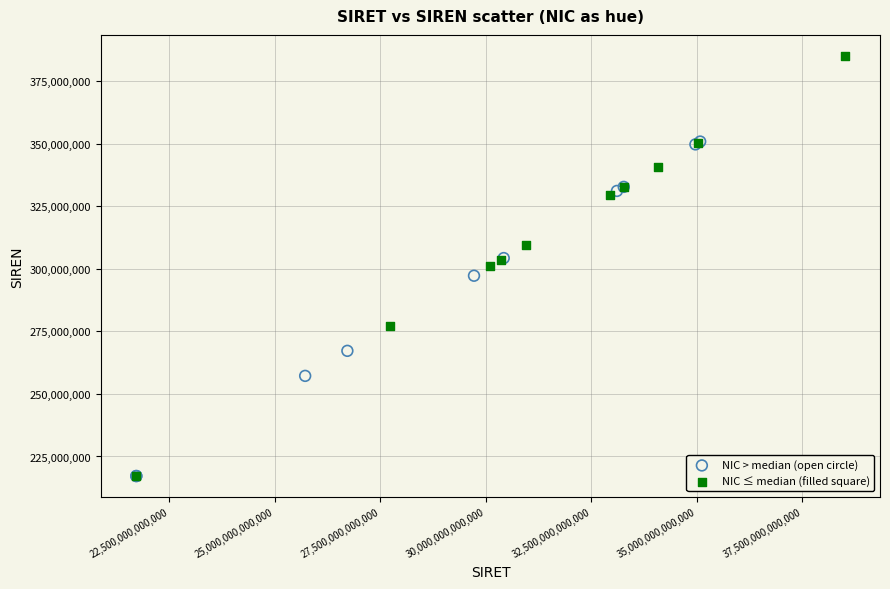

Which series reaches the maximum Y coordinate?

NIC ≤ median (filled square)